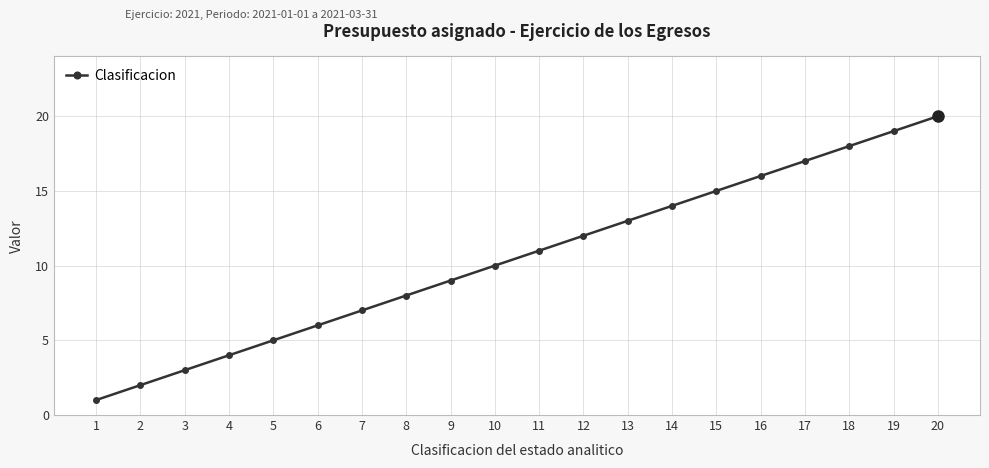

What is the sum of all values?

210